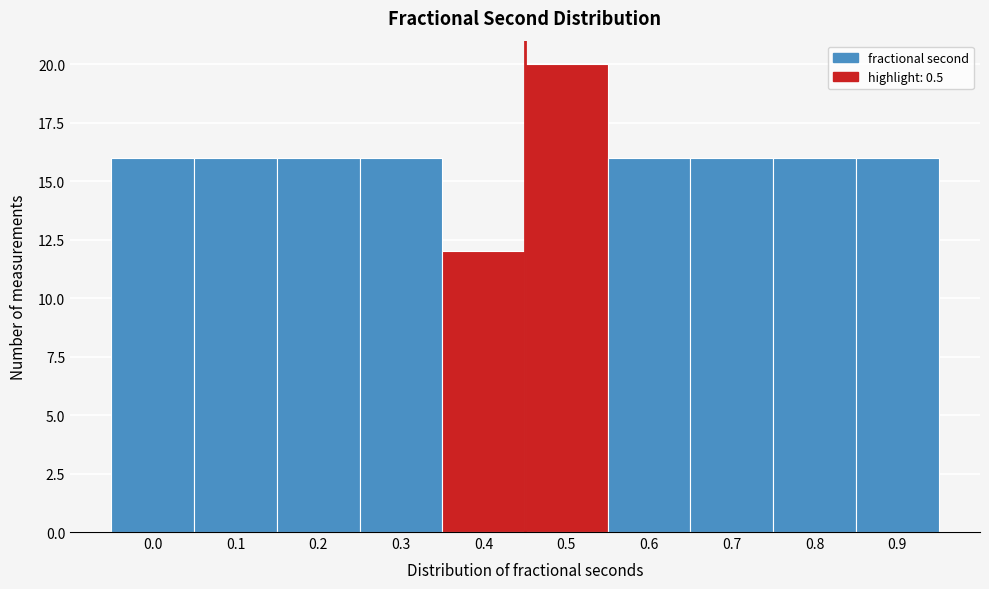

Reading right to left, transcribe all the data shown in this chart.

16	16	16	16	20	12	16	16	16	16